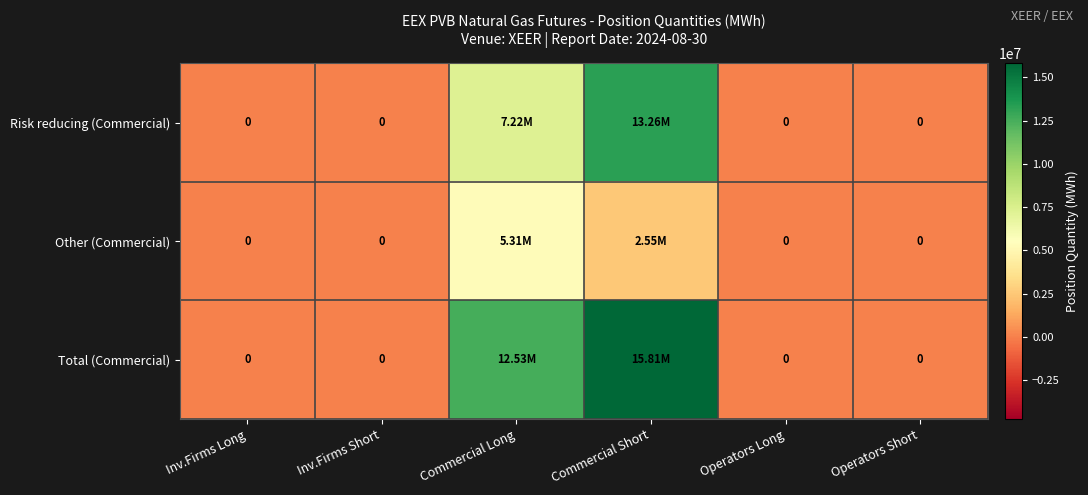

At how many categories does at least one series exceed 2571274?

2